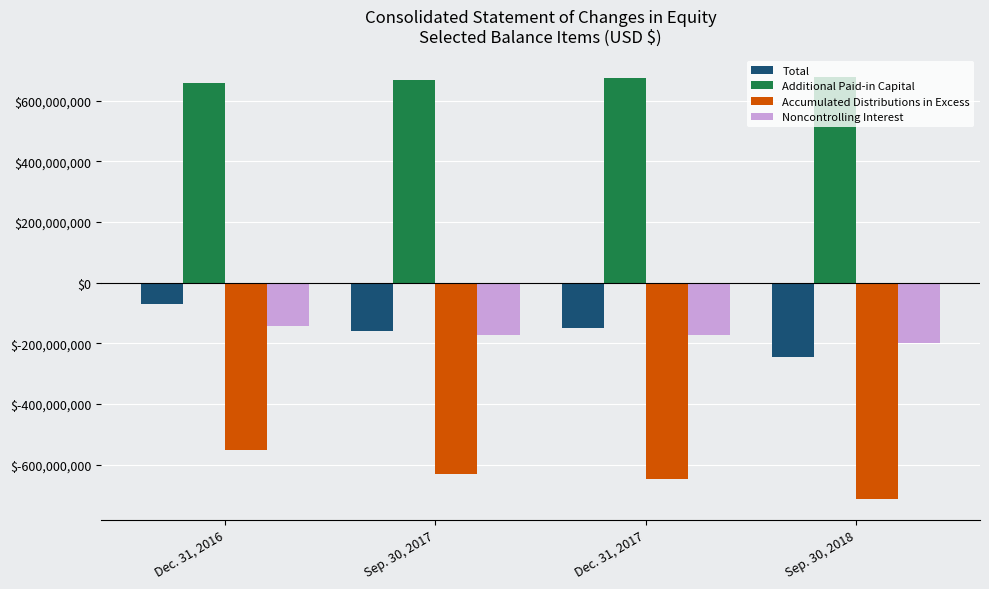

How many groups of bars are there?

4